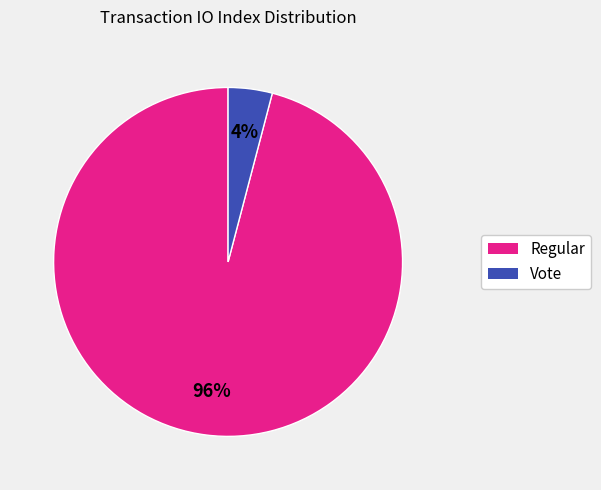

Combined, do Regular and Vote account for over 50%?

Yes